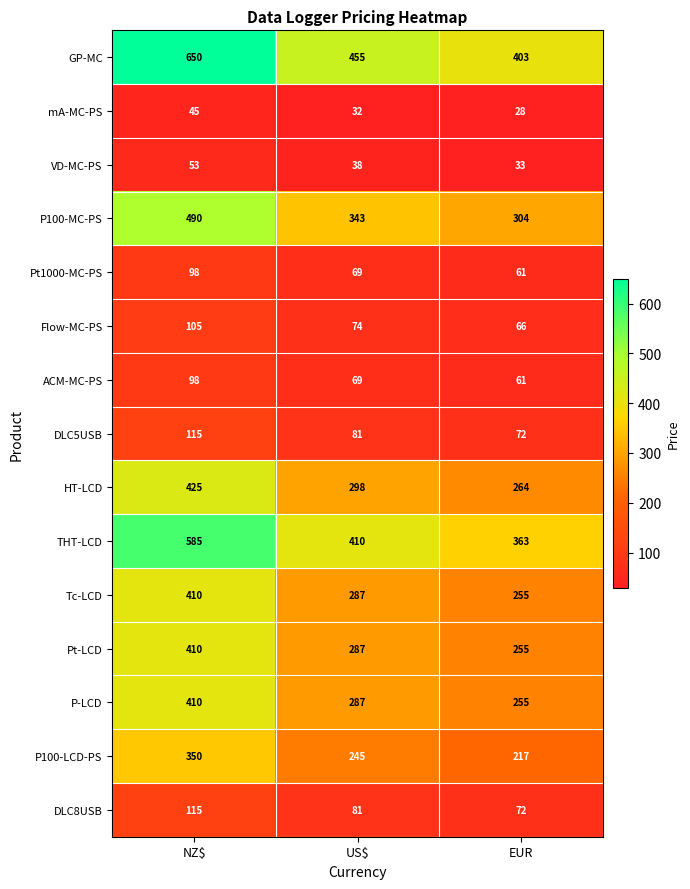

The value of Flow-MC-PS at NZ$ is 45. True or false?

False